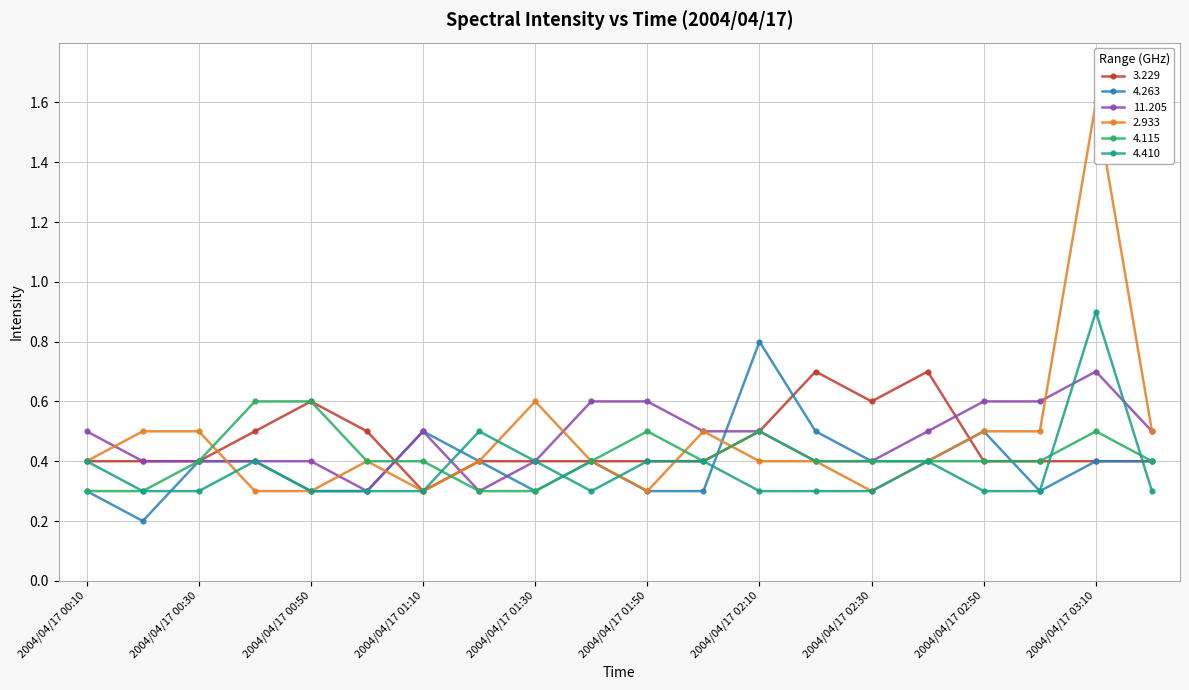

True or false: 4.115 and 4.263 intersect in this chart.

True